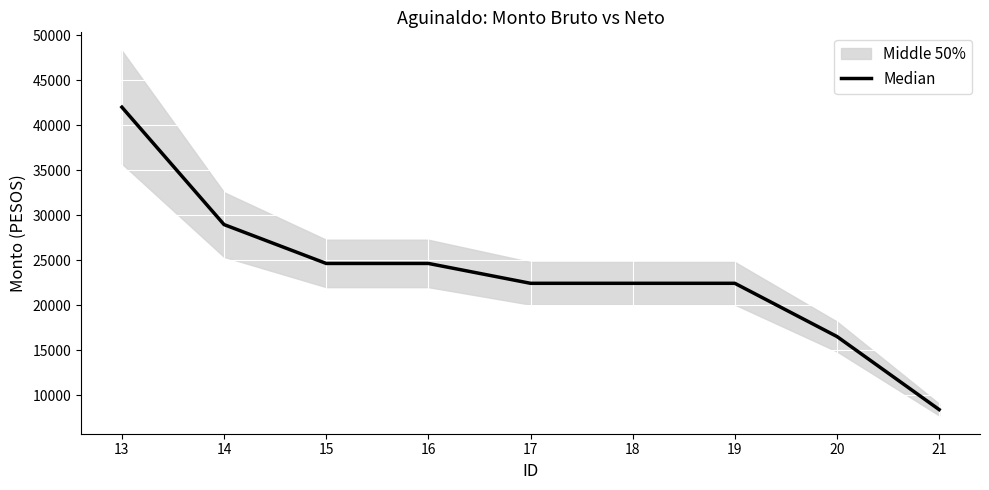

What is the value of the 6th point from the left?

22441.5